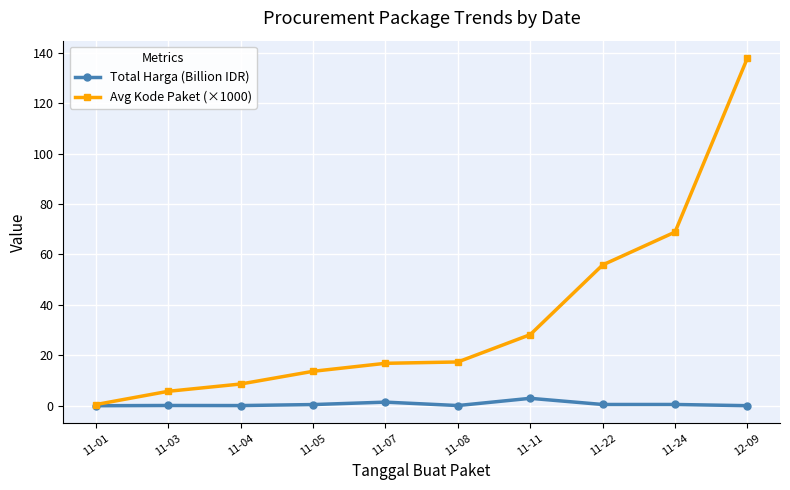

What is the sum of all Total Harga (Billion IDR) values?

6.1